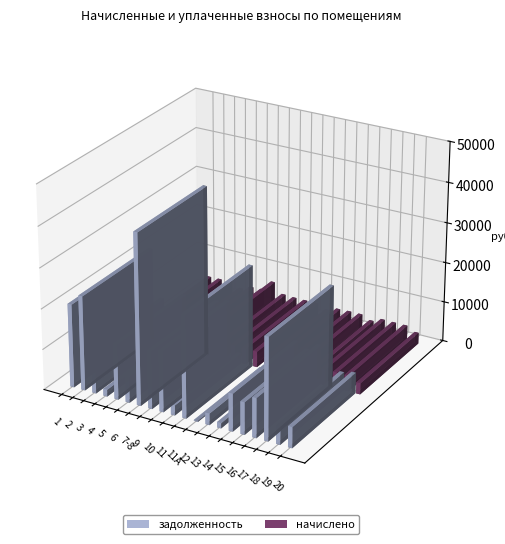

Does the chart contain any negative values?

No